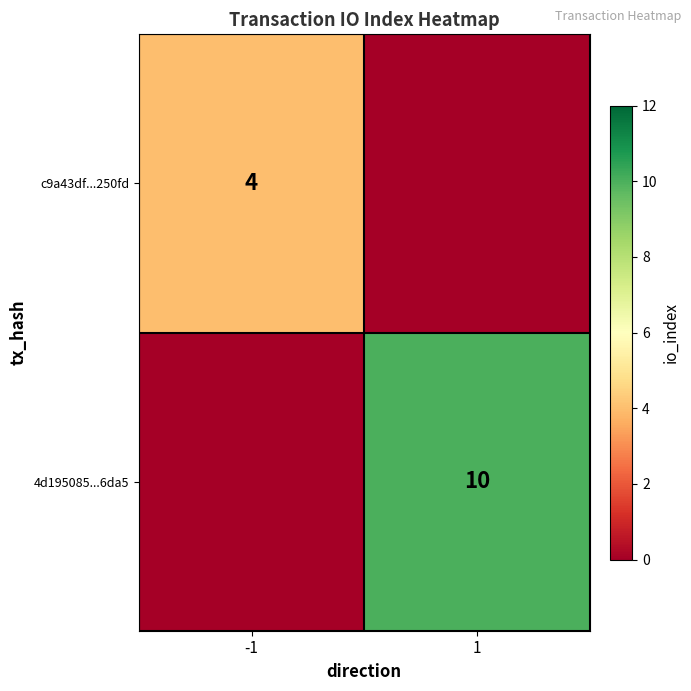

Is it true that c9a43df...250fd equals 3 at -1?

False